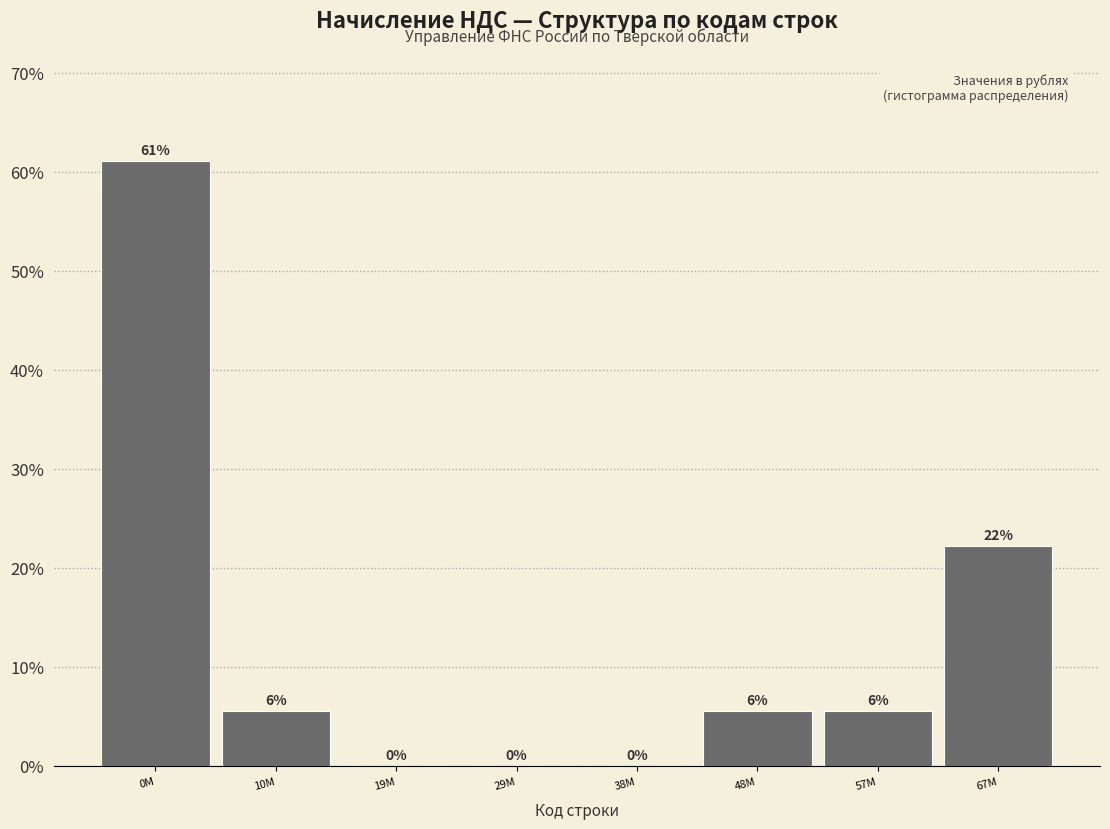

Is it true that the value at 38M is 0.0?

True